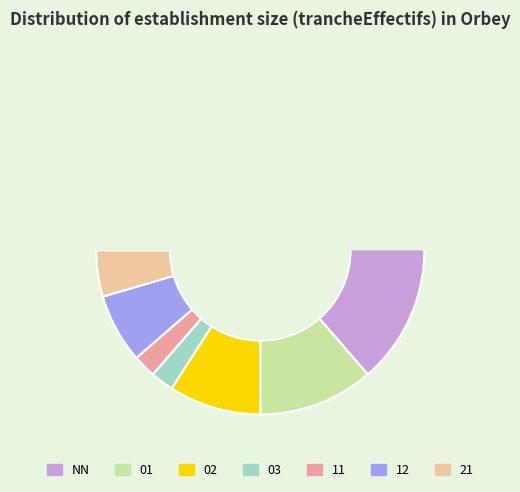

To the nearest percent, what is the combined percentage of 11 and 03?

5%